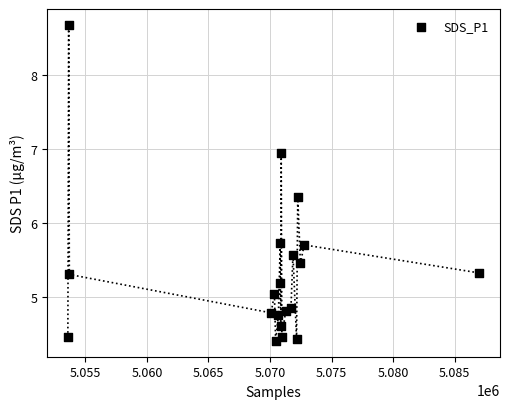

What is the range of Y values (max minus min)?

4.3